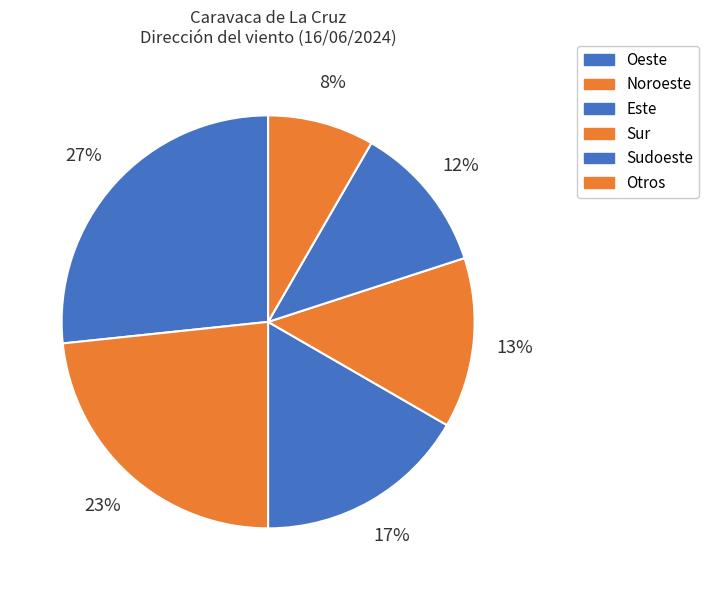

Approximately how many times larger is the value at Este compared to Noroeste?

0.7